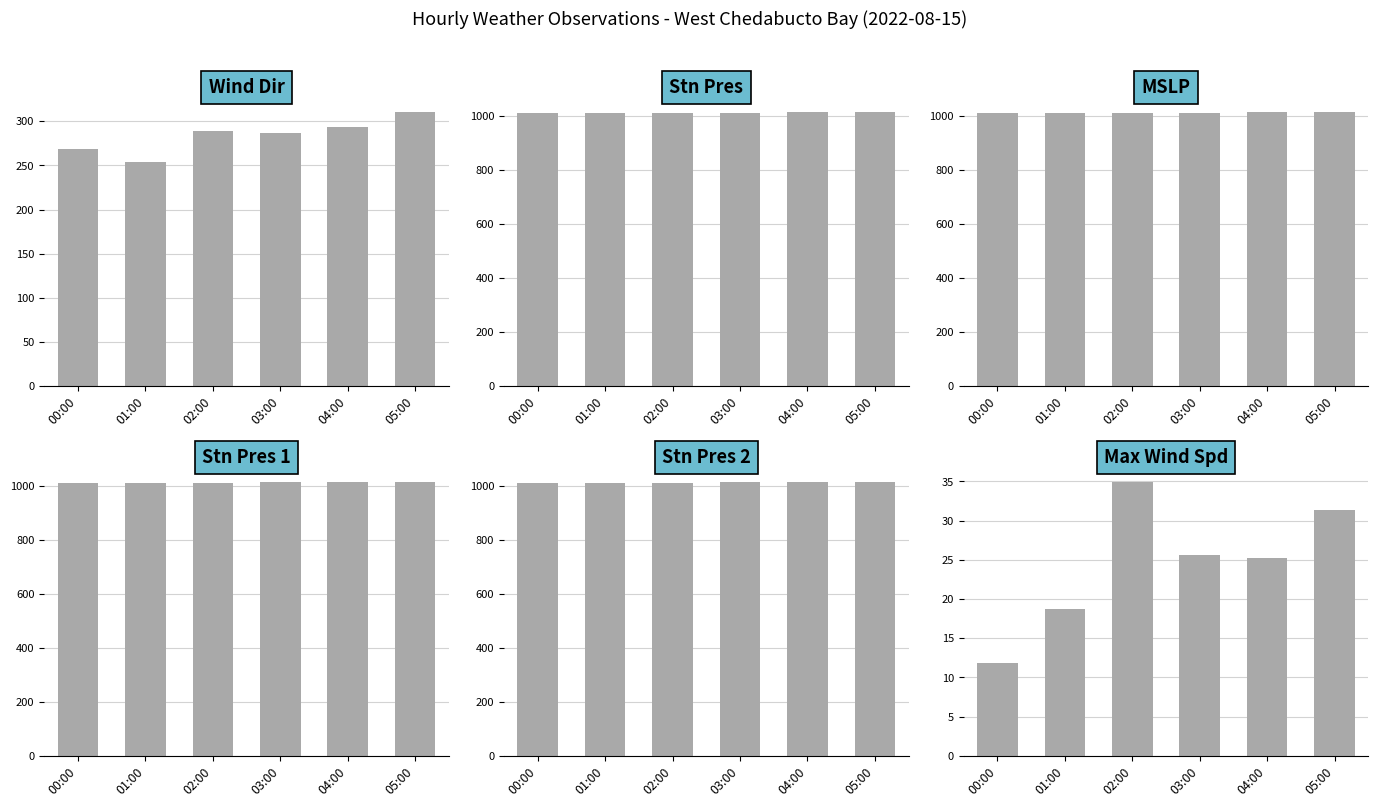

True or false: avg_stn_pres_pst10mts has a value of 1734.0 at 04:00.

False